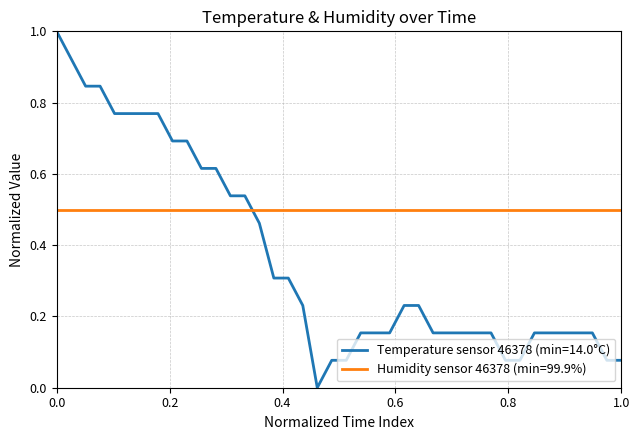

List the series in order of their peak value, highest first.

Temperature sensor 46378 (min=14.0°C), Humidity sensor 46378 (min=99.9%)